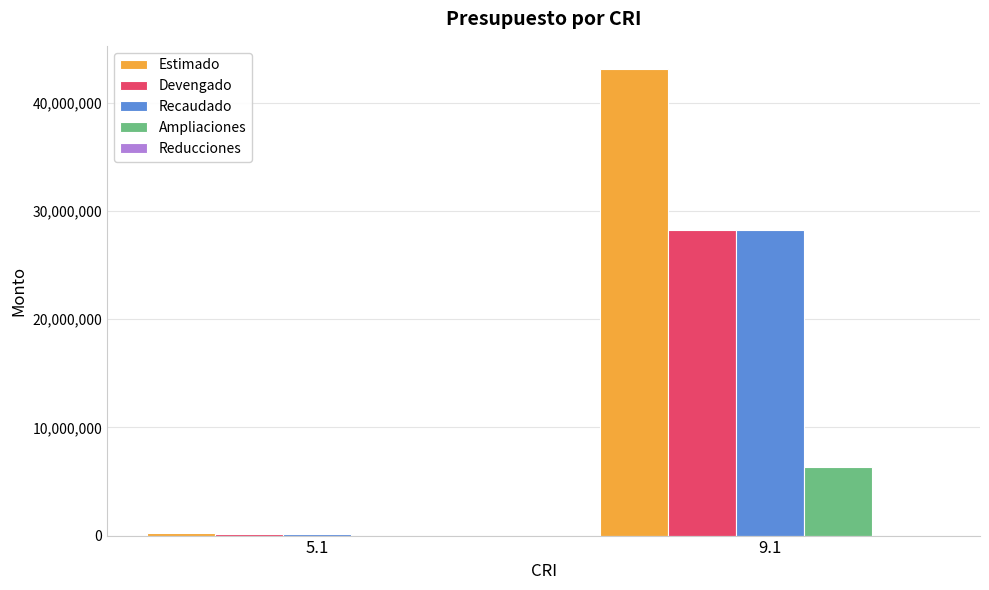

Is the value of Ampliaciones at 9.1 greater than the value of Devengado at 9.1?

No